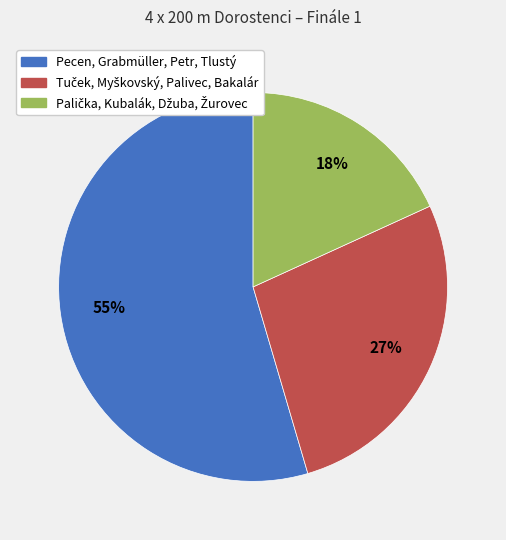

Does any single category account for the majority?

Yes